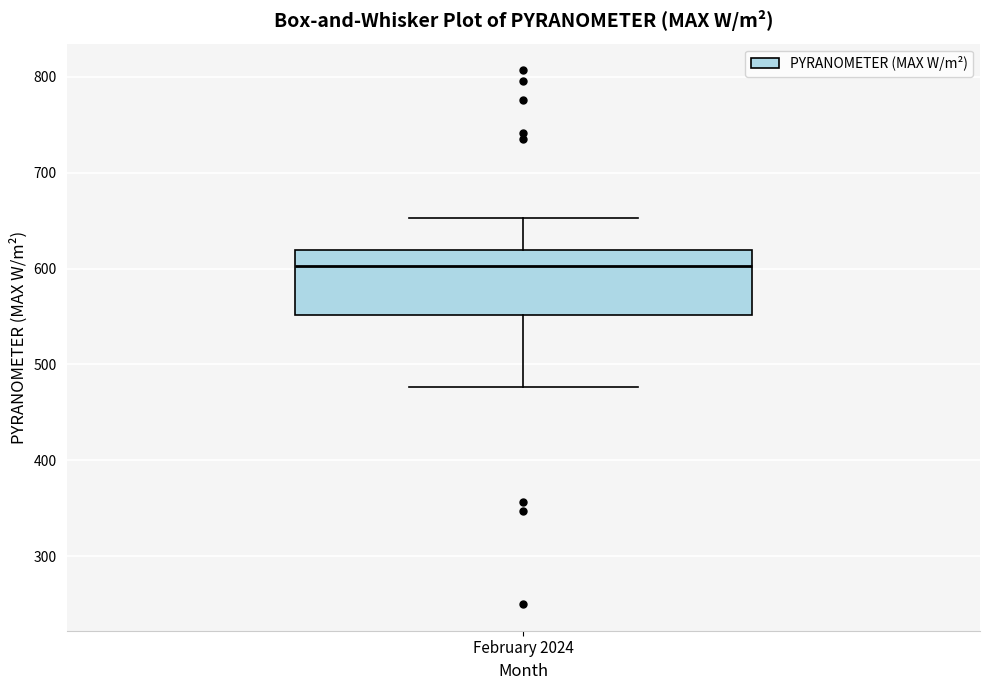

Where does the upper whisker of the box for February 2024 end on the y-axis? The values are not printed on the chart, so give them approximately, as read against the axis.

650